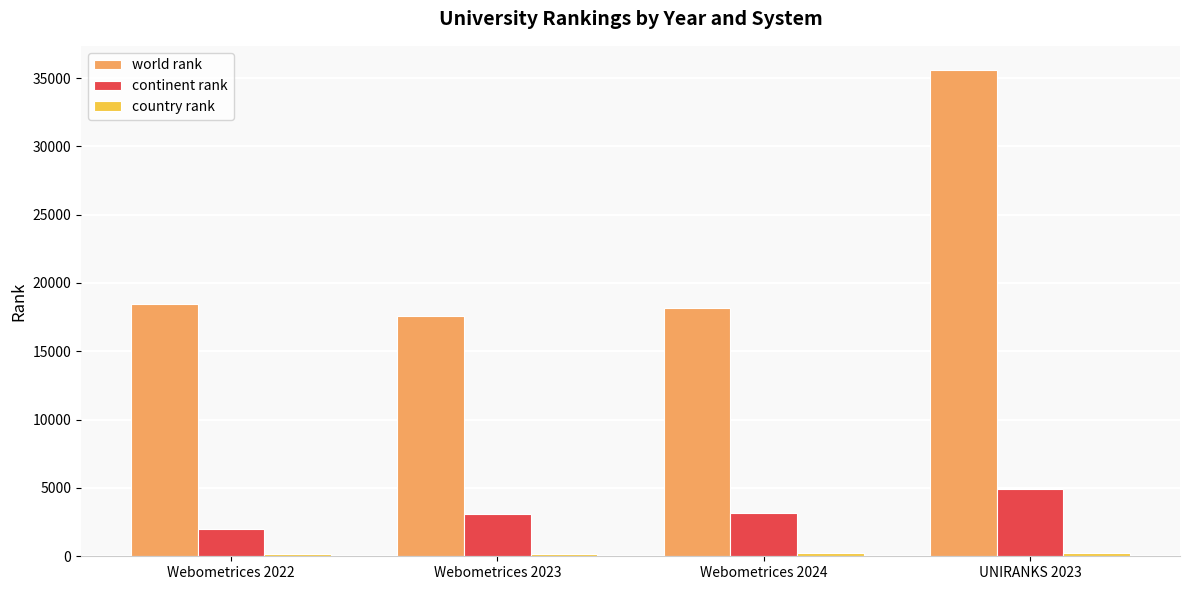

How many categories are shown in the chart?

4